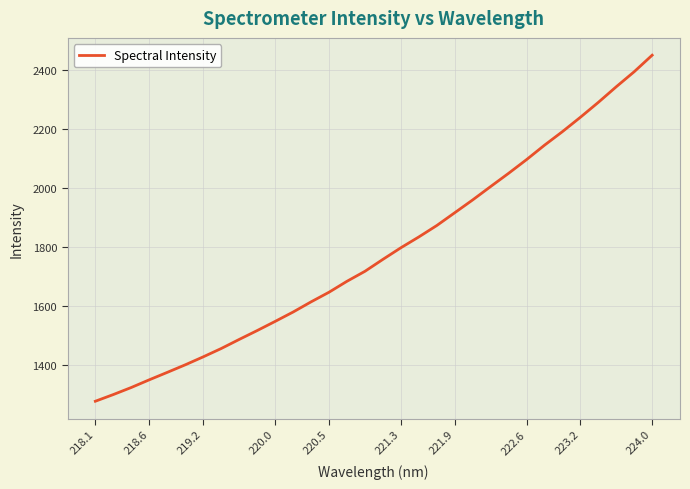

What is the smallest value displayed?

1277.1